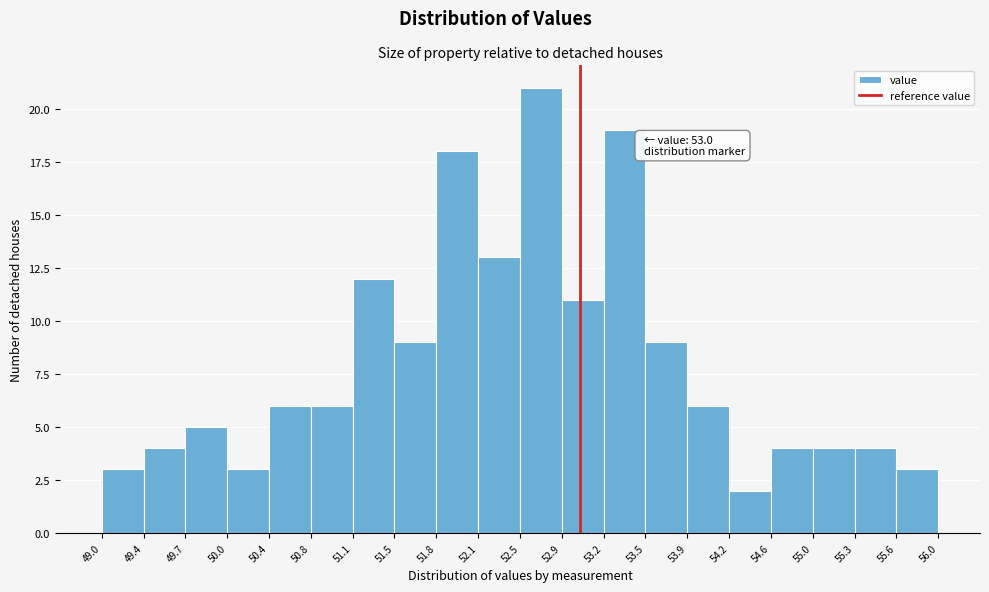

Over which range of the x-axis is the bar tallest?

52.5 to 52.9